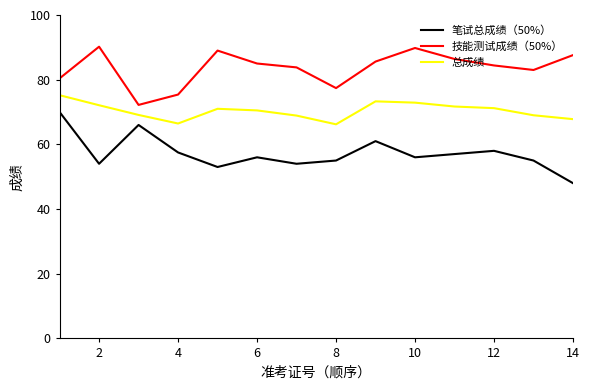

Which series has the largest total across all categories?

技能测试成绩（50%）